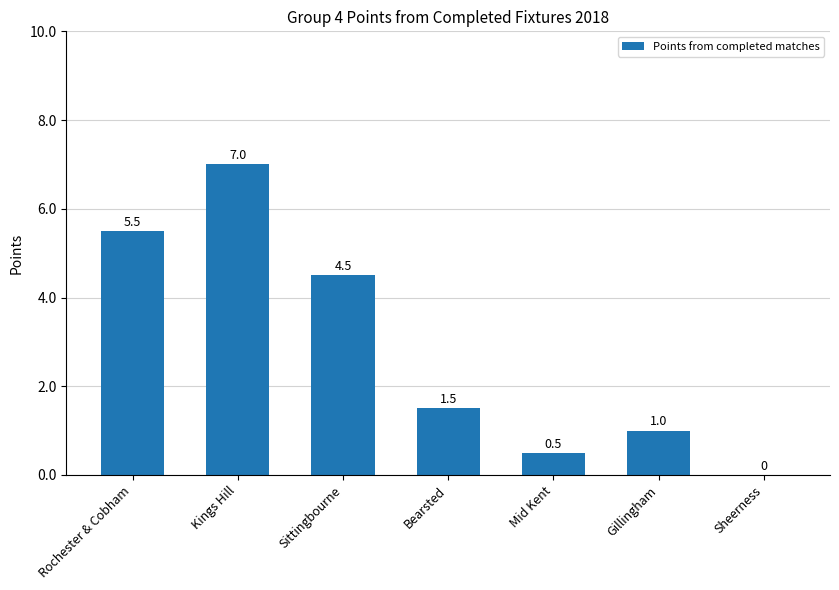

At which category does the chart reach its peak across all series?

Kings Hill